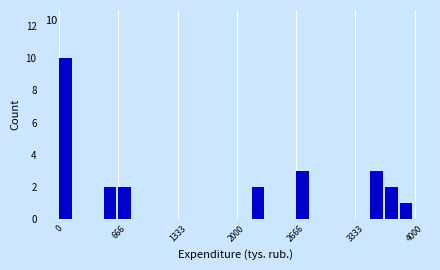

Read against the x-axis, roughly where is the centre of the tallest bar?

100